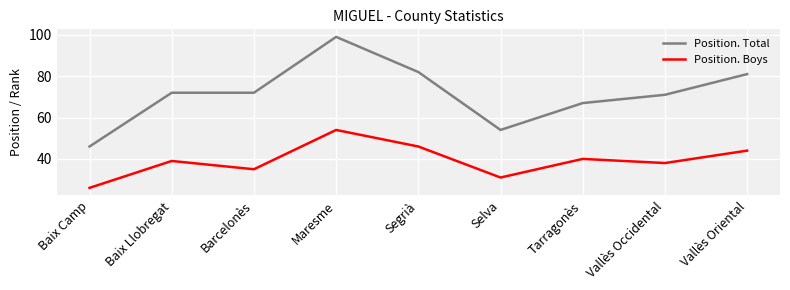

What is the approximate value of Position. Total at Segrià?

82